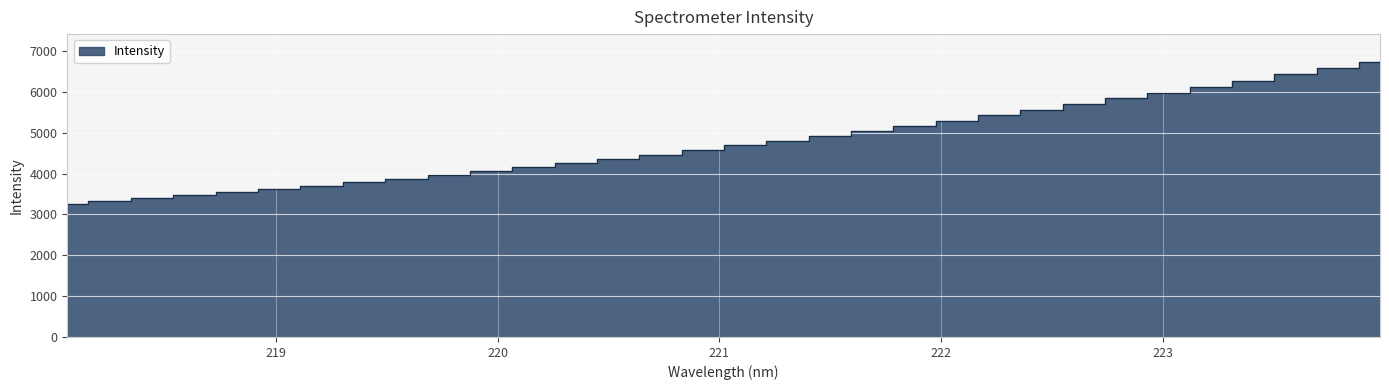

What is the label of the 27th point from the right?

219.0156